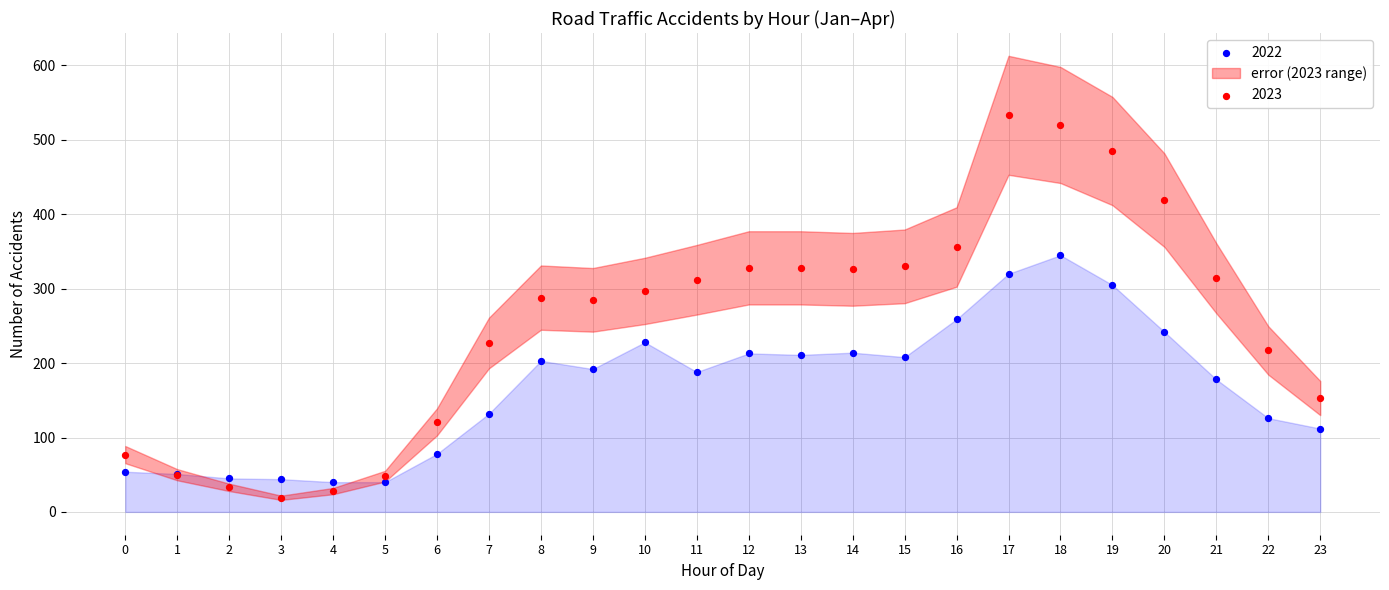

Which series reaches the maximum Y coordinate?

2023